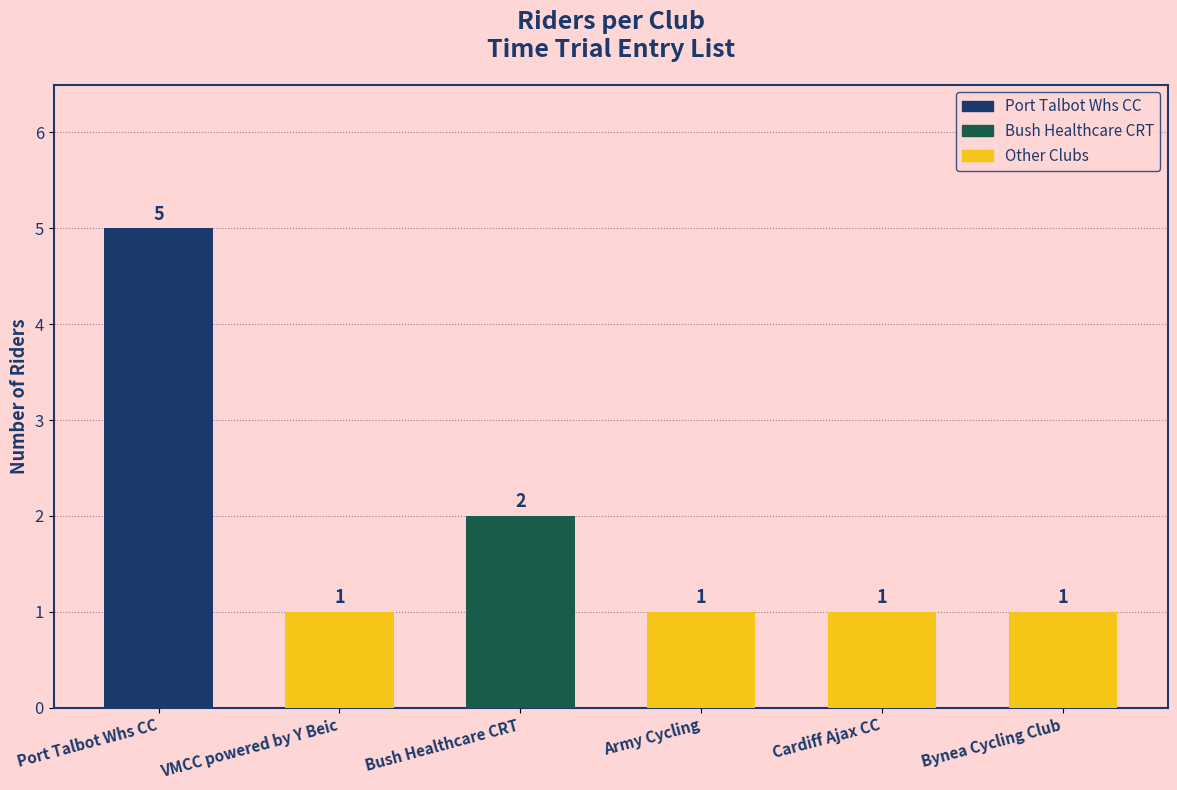

How many data points does each series have?

6